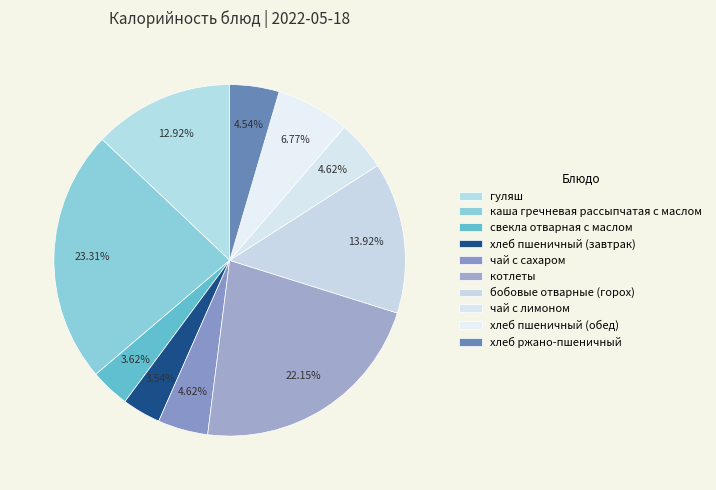

How many segments does this pie chart have?

10